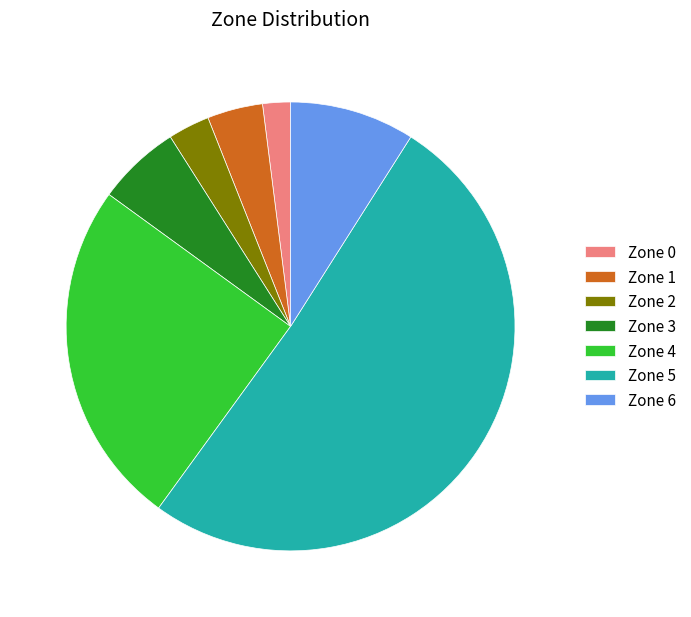

True or false: Zone 0 accounts for 2% of the total.

True